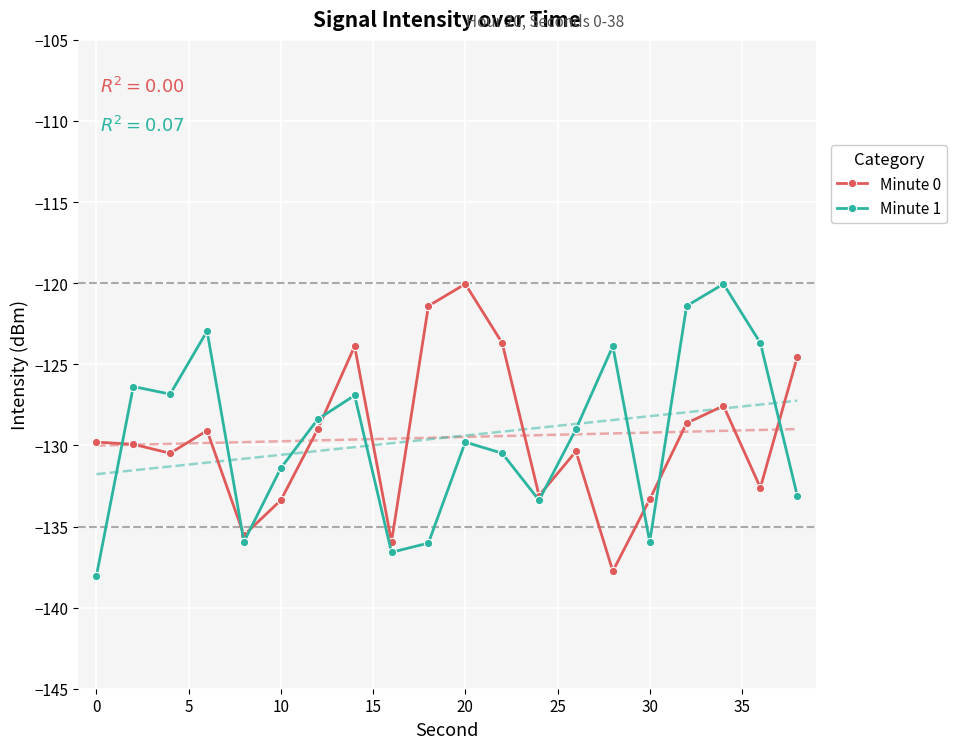

Which category has the lowest value in the Minute 1 series?

0